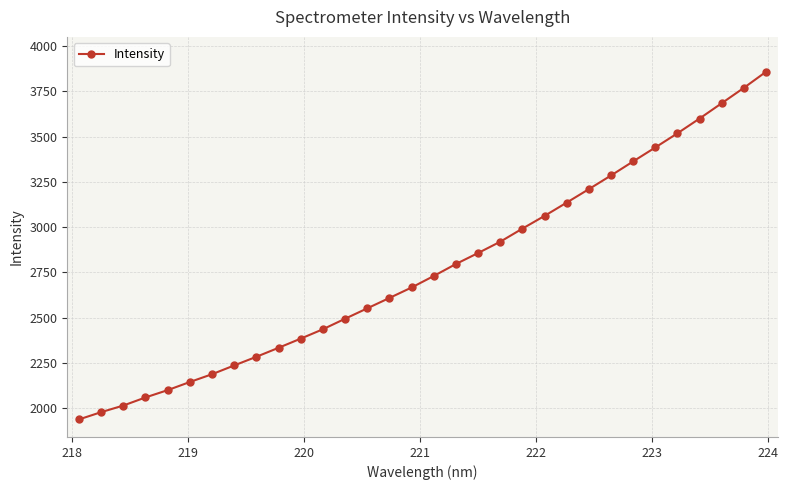

What is the sum of all values?

88629.2